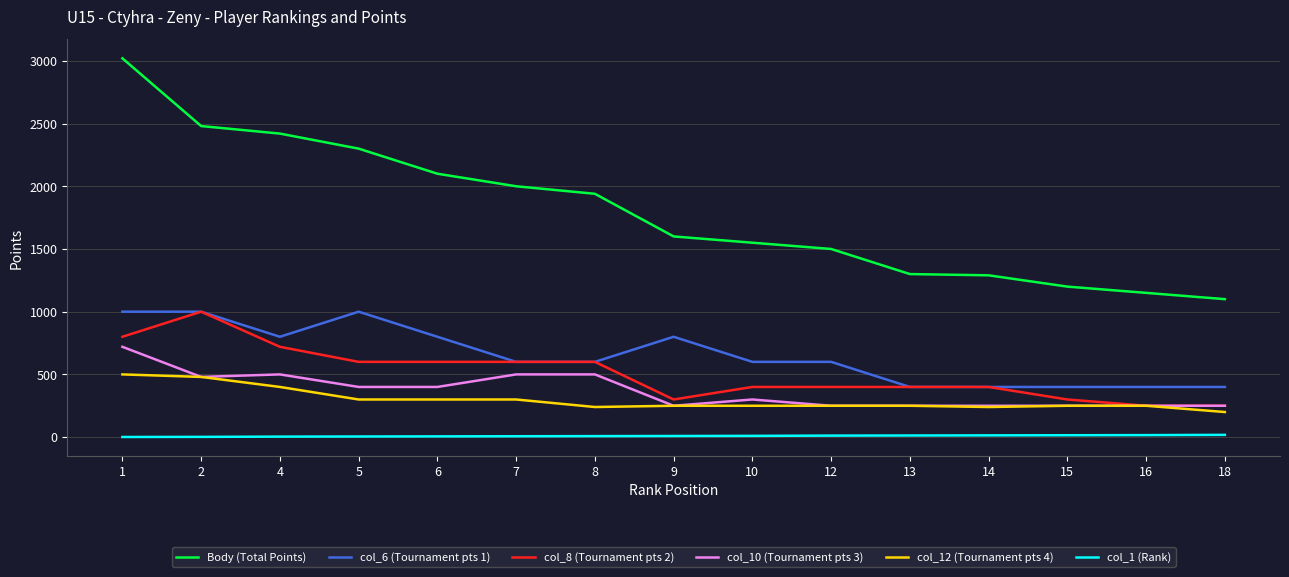

At which category is the sum across all series the highest?

1